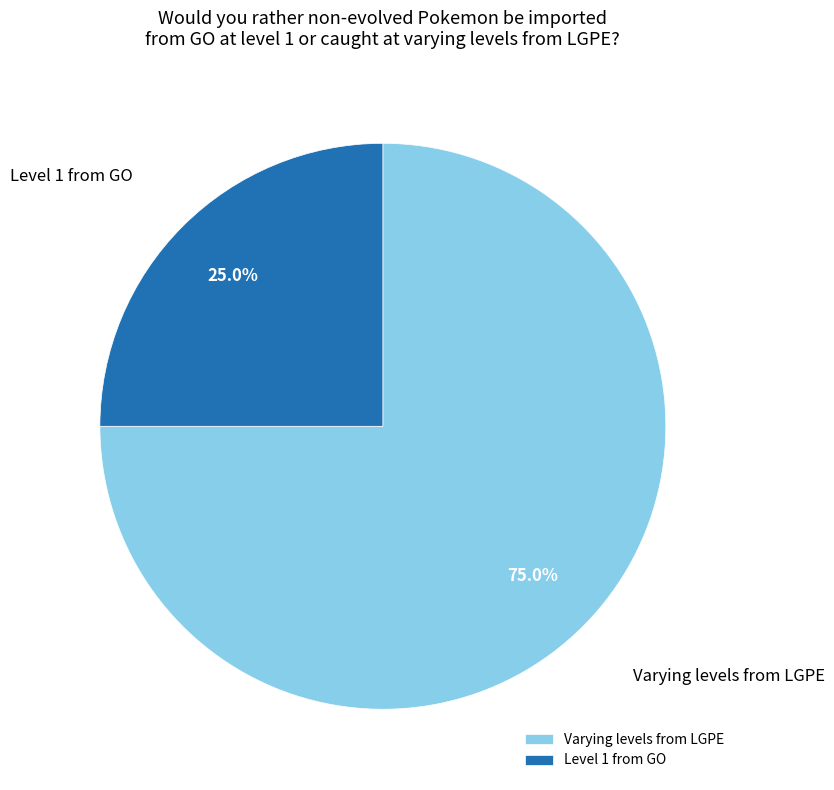

To the nearest percent, what percentage of the pie is Level 1 from GO?

25%